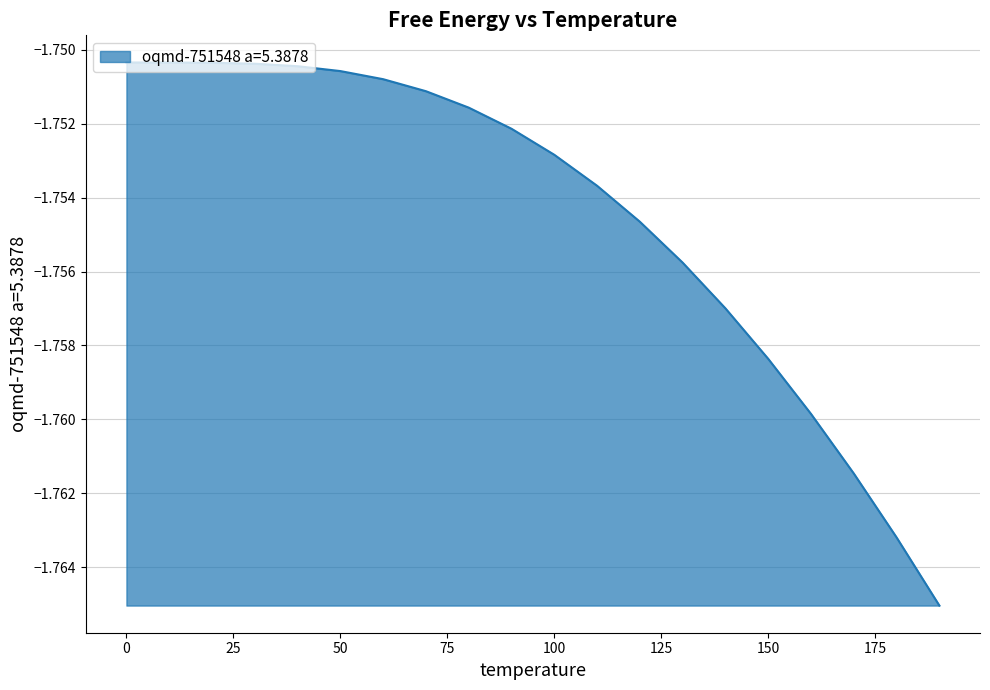

Rank the categories by value from lowest to highest.

190, 180, 170, 160, 150, 140, 130, 120, 110, 100, 90, 80, 70, 60, 50, 40, 30, 20, 10, 0